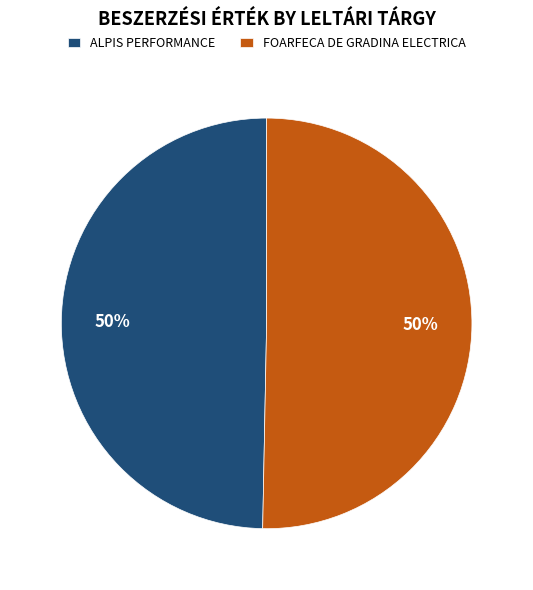

To the nearest percent, what is the combined percentage of FOARFECA DE GRADINA ELECTRICA and ALPIS PERFORMANCE?

100%